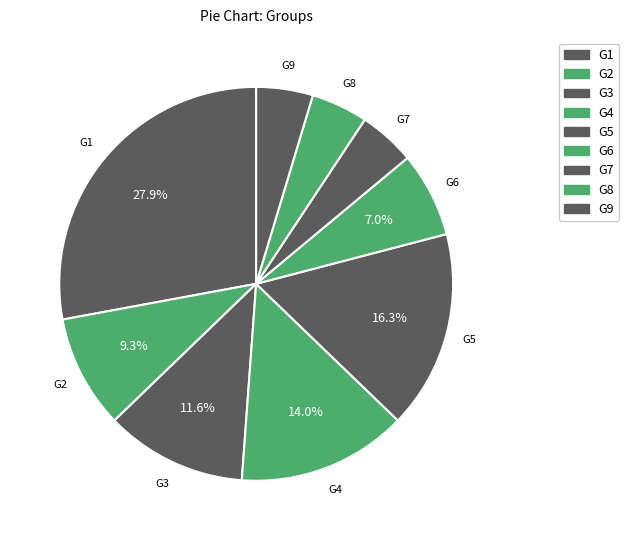

Is it true that G3 is 18% of the pie?

False